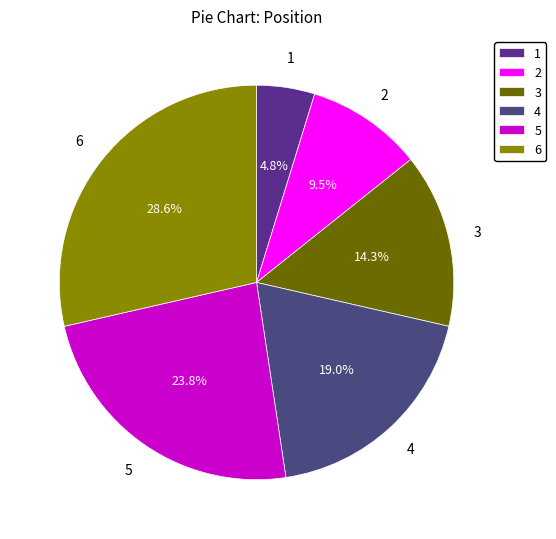

Rank the categories by value from highest to lowest.

6, 5, 4, 3, 2, 1